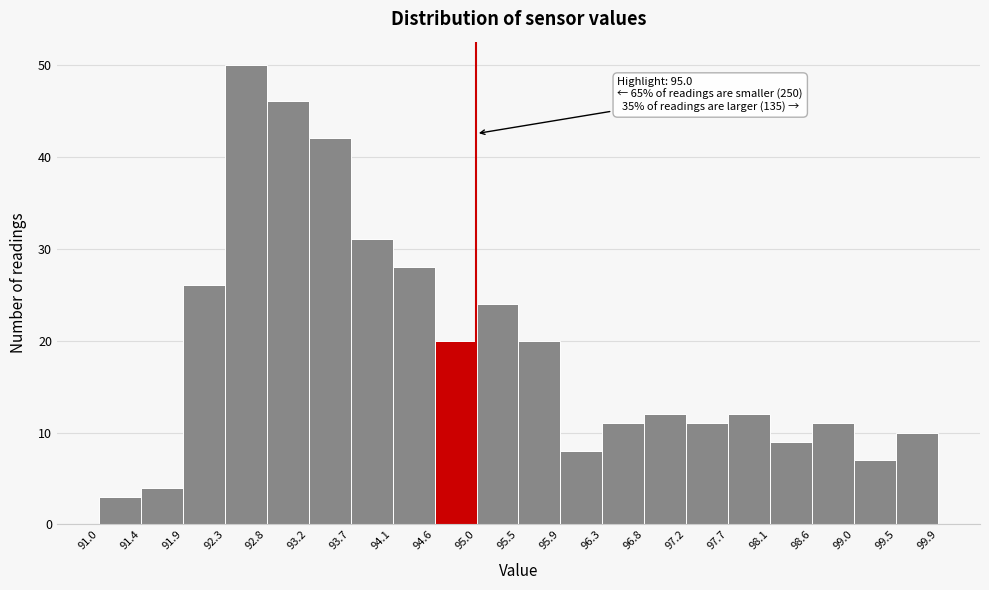

Which range on the x-axis has the tallest bar?

92.3 to 92.8